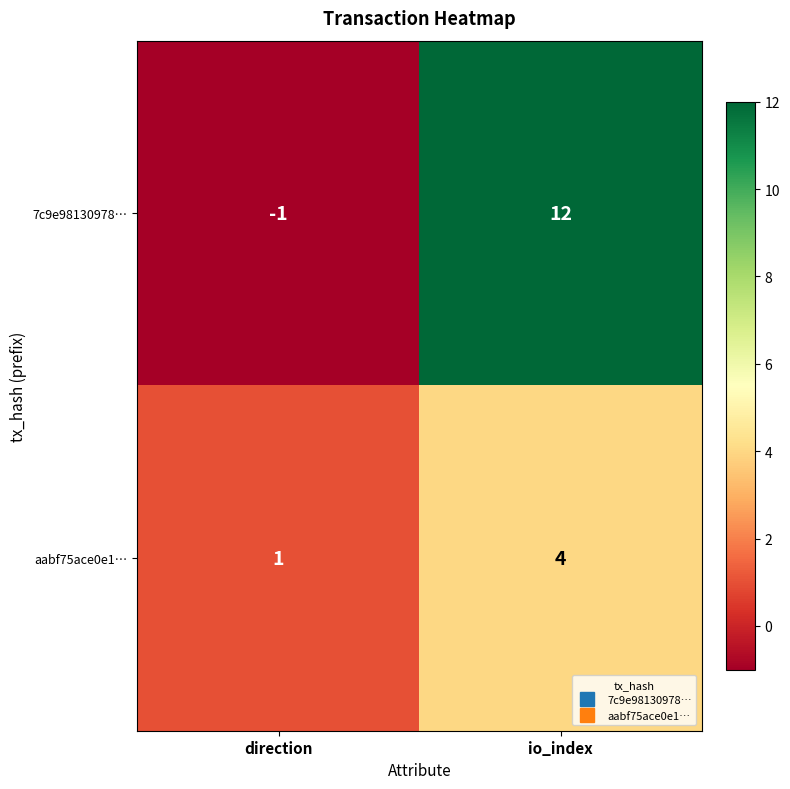

What is the difference between the maximum and minimum values in the aabf75ace0e1… series?

3